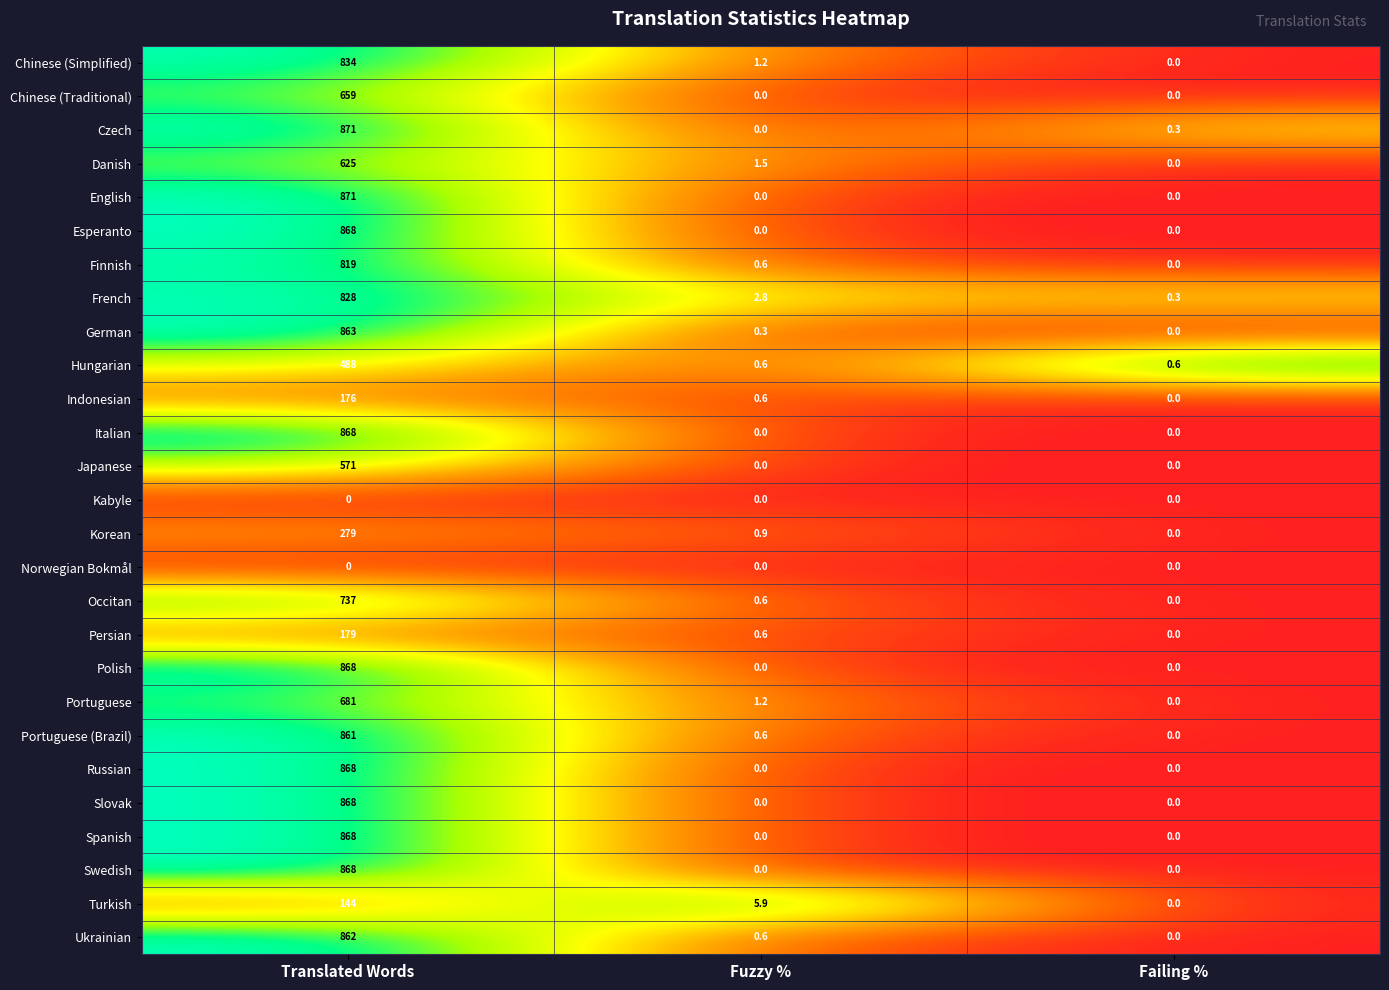

What is the spread (max minus min) of values at Translated Words?

871.0